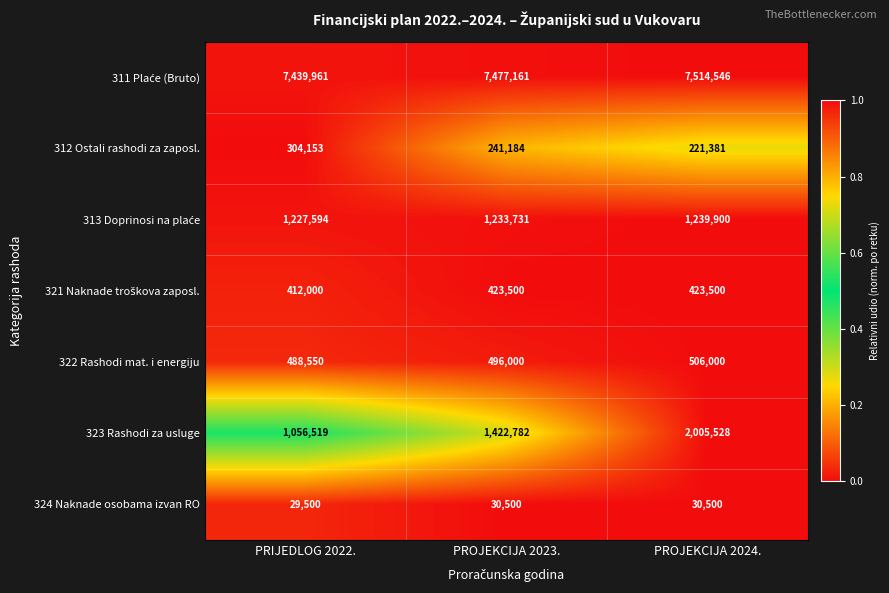

The value of 323 Rashodi za usluge at PRIJEDLOG 2022. is 1056519. True or false?

True